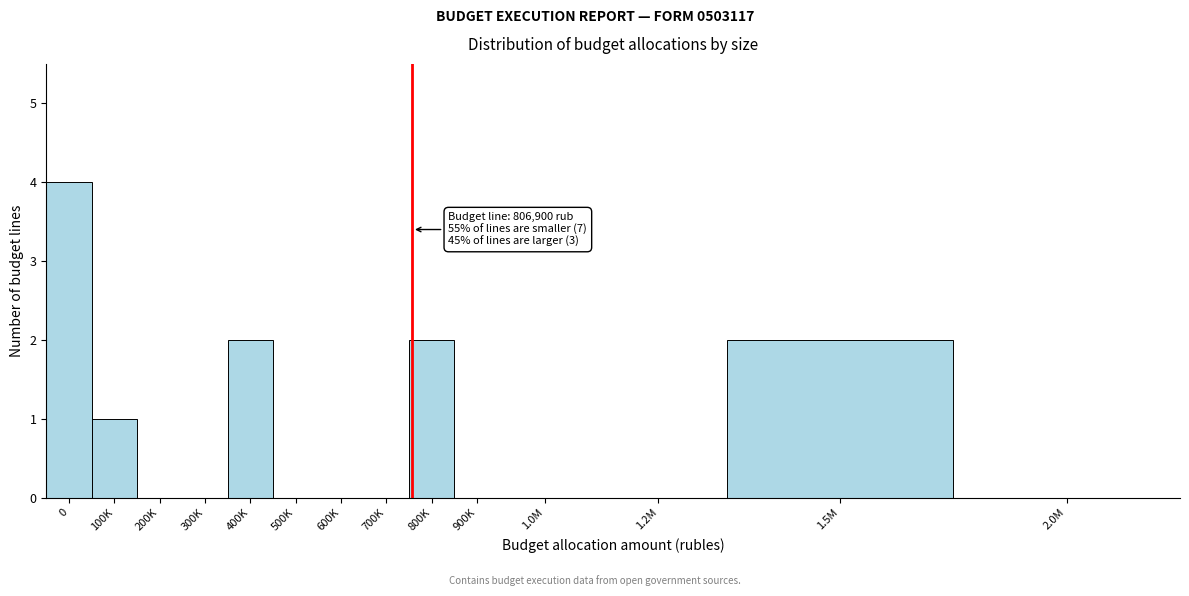

Reading right to left, list all the values displayed in this chart.

2.0M=0	1.5M=2	1.2M=0	1.0M=0	900K=0	800K=2	700K=0	600K=0	500K=0	400K=2	300K=0	200K=0	100K=1	0=4